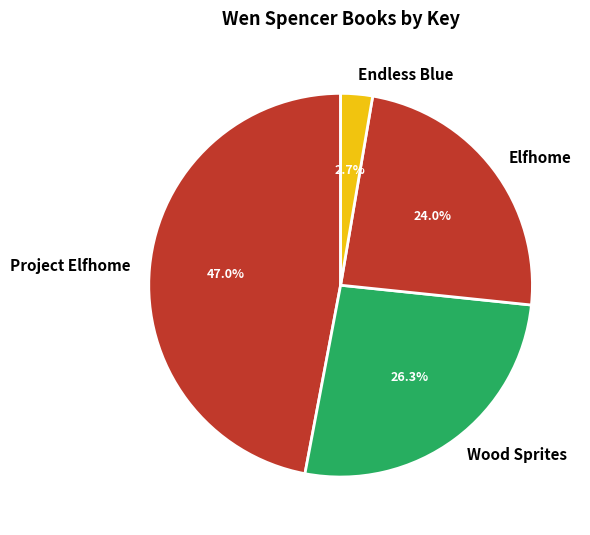

Rank the categories by value from highest to lowest.

Project Elfhome, Wood Sprites, Elfhome, Endless Blue